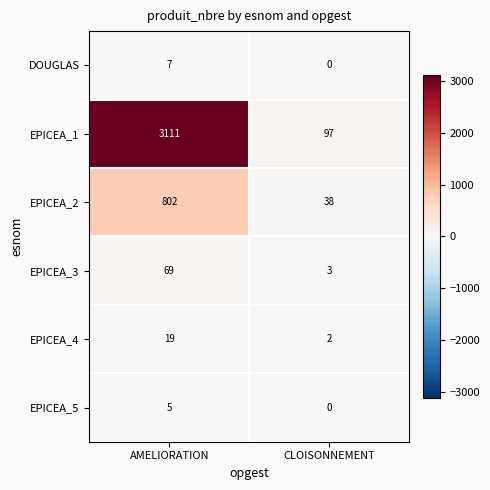

Which series has the largest range (max minus min)?

EPICEA_1